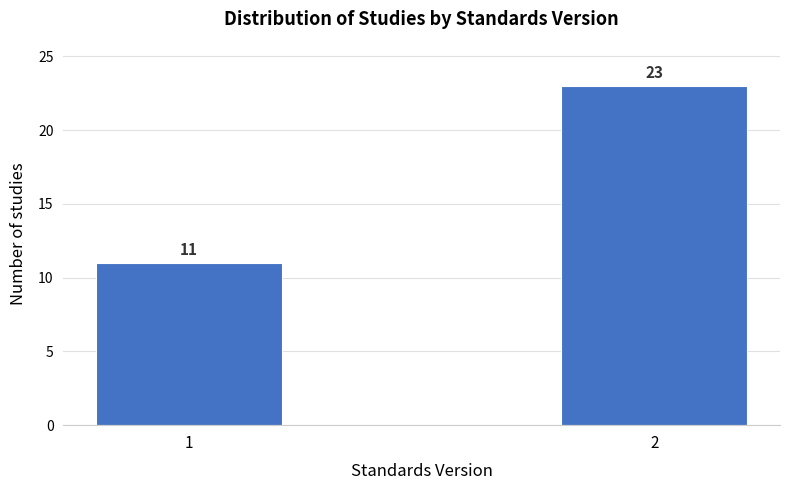

Reading right to left, what are all the values shown in this chart?

2=23	1=11